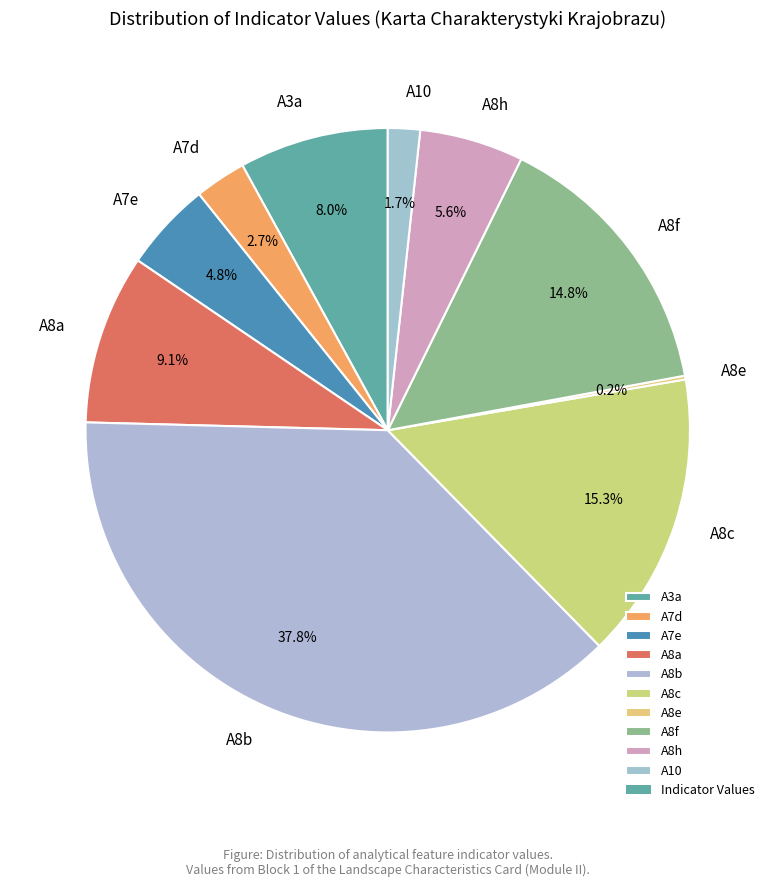

How much of the chart is everything except A7d?

97.3%